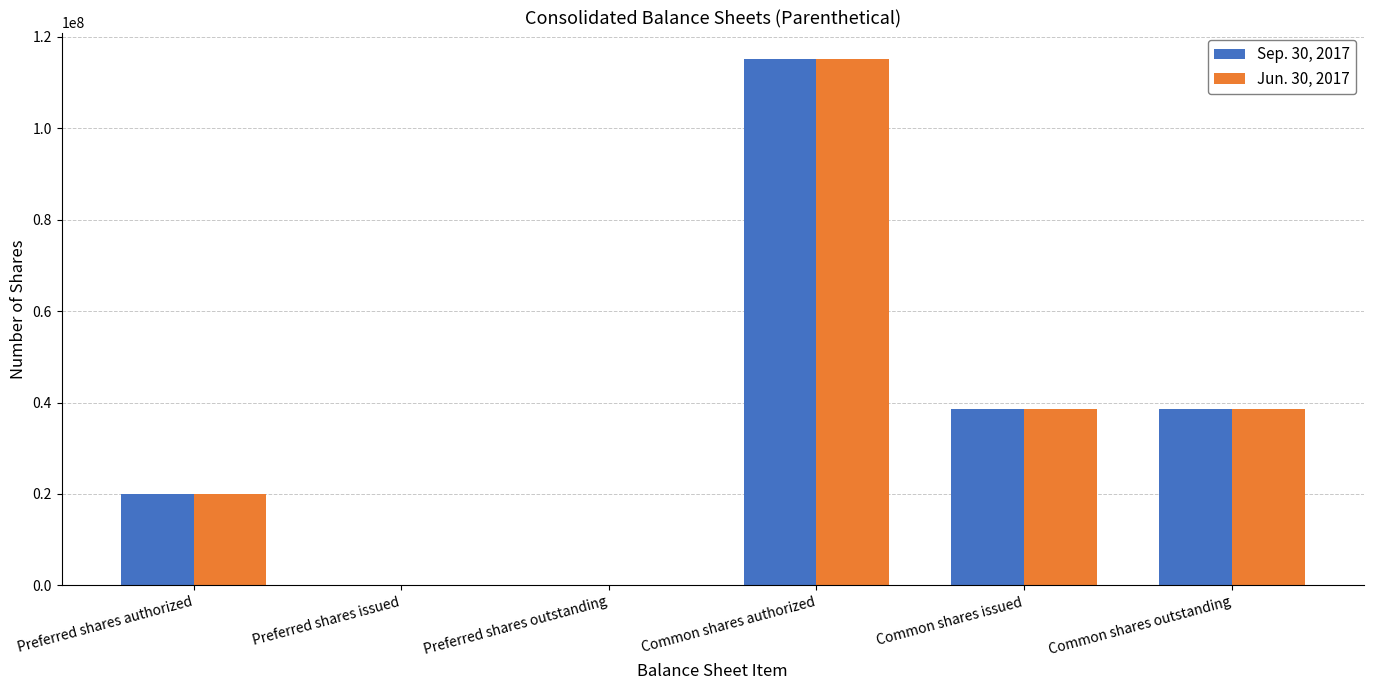

The value of Sep. 30, 2017 at Common shares issued is 10146753. True or false?

False